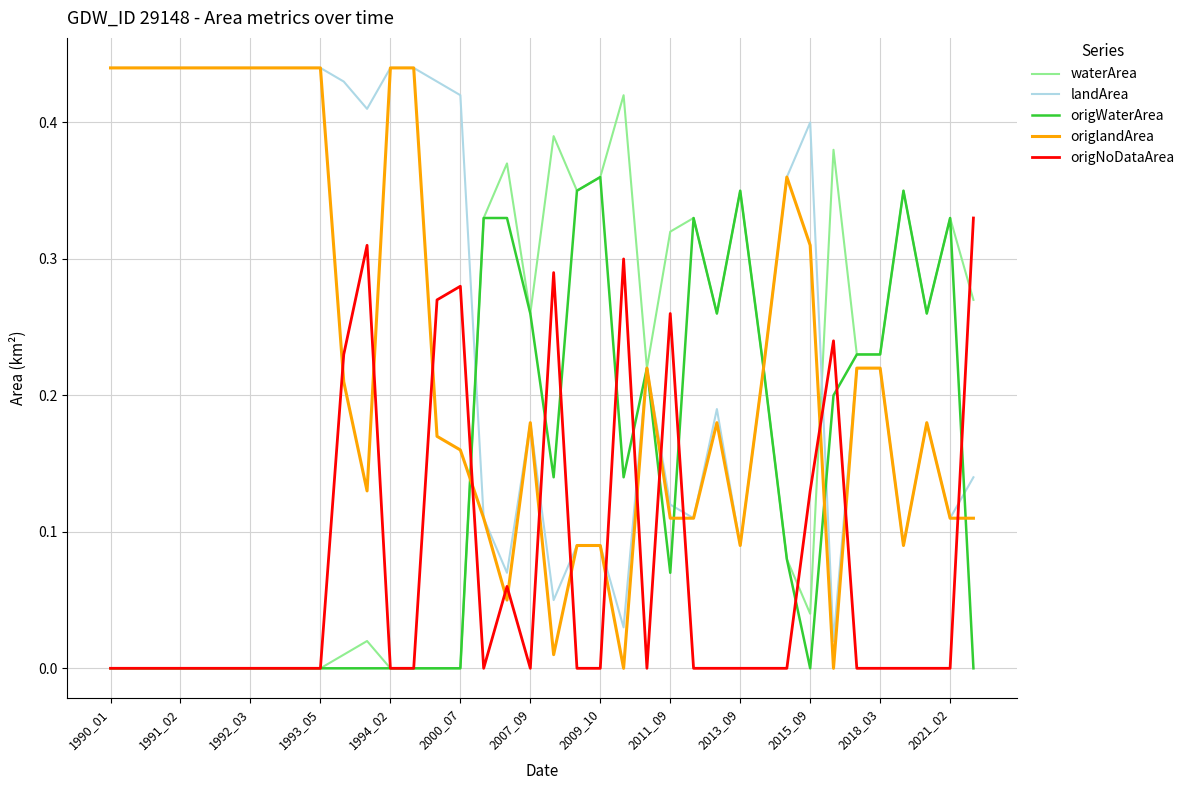

Rank the series by their average value, from highest to lowest.

landArea, origlandArea, waterArea, origWaterArea, origNoDataArea